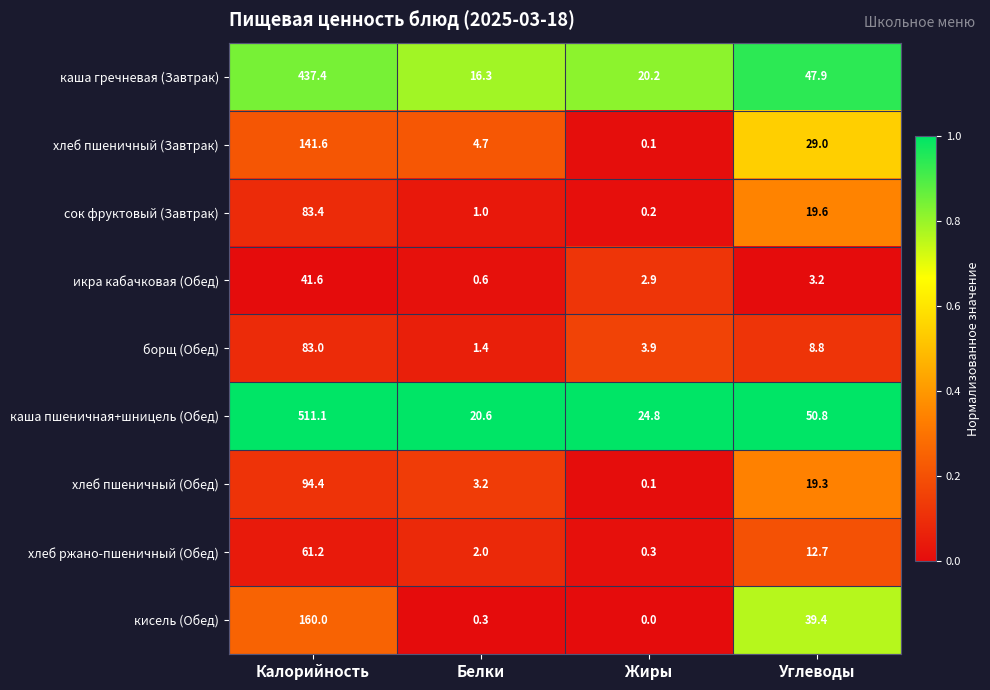

What is the spread (max minus min) of values at Углеводы?

47.6